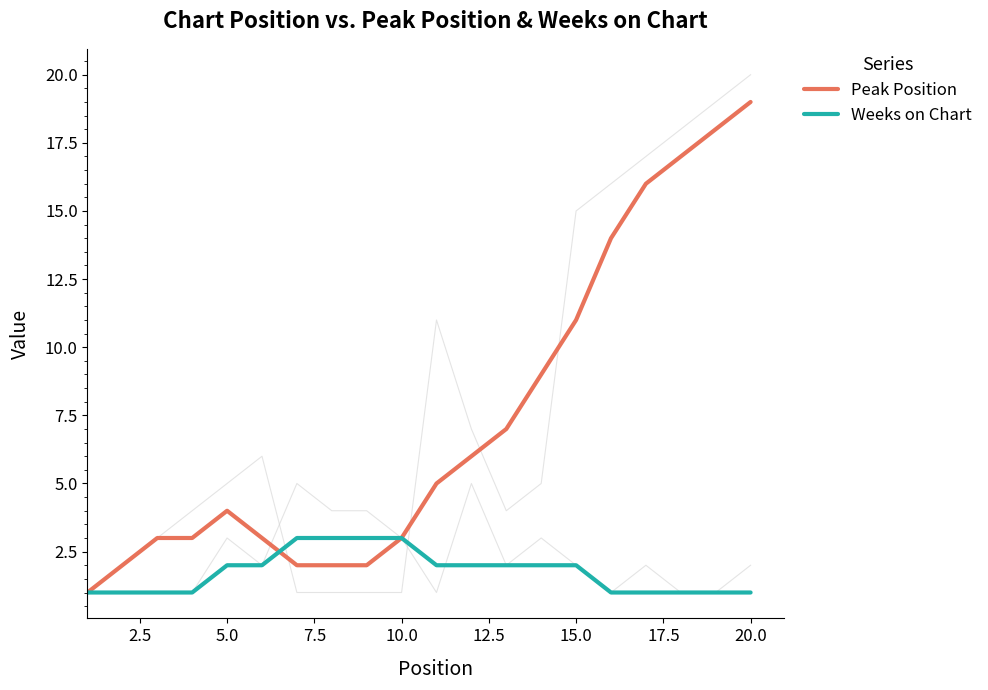

Count the number of data series in this chart.

2